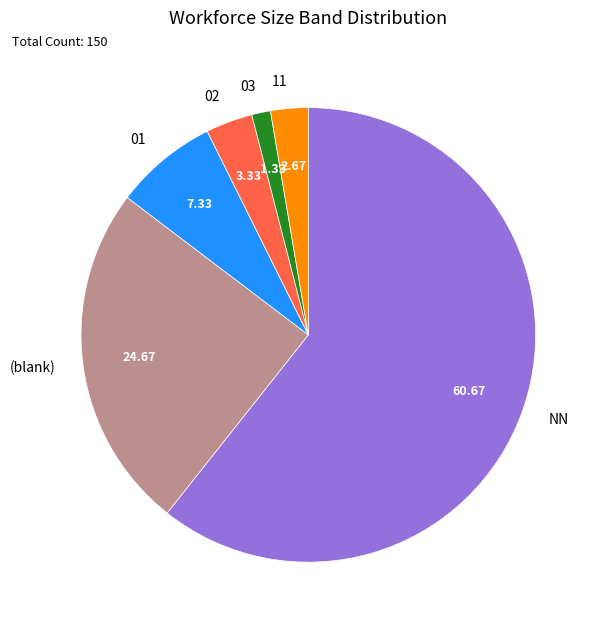

How many segments does this pie chart have?

6